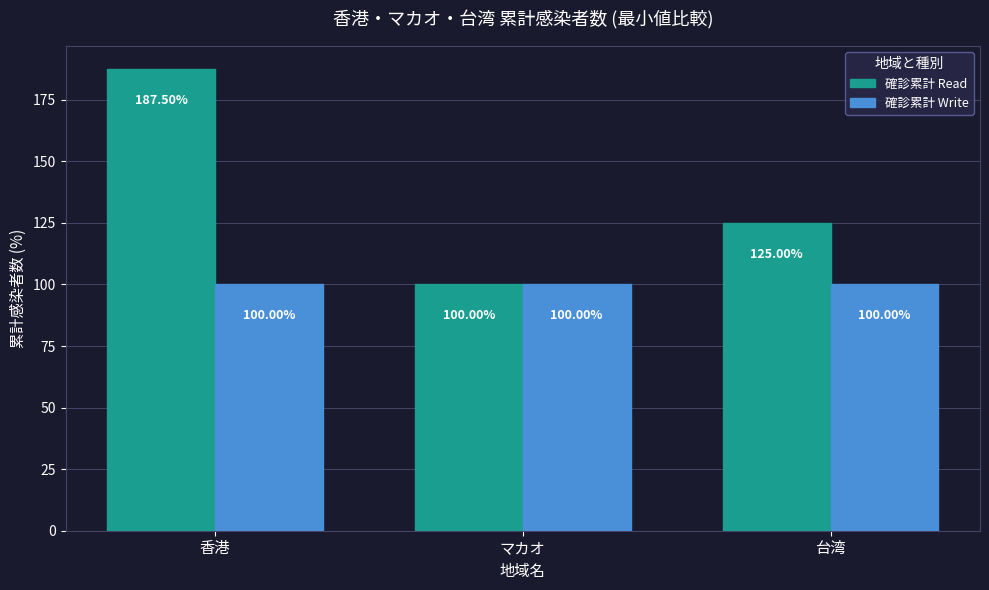

What position from the left is 台湾?

3